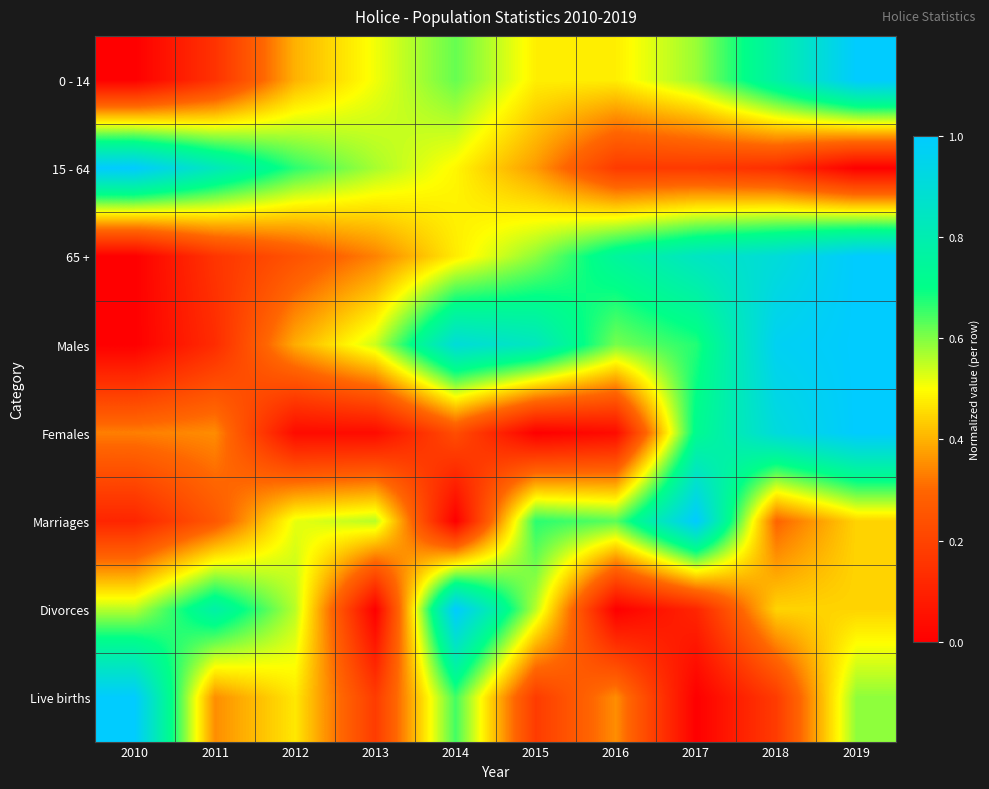

Count the number of data series in this chart.

8